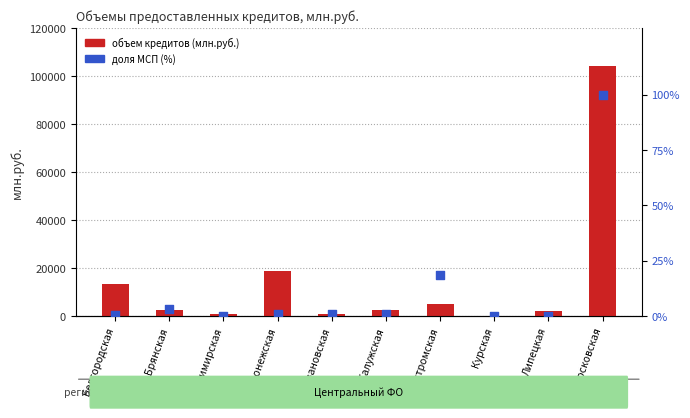

Which series contains the highest Y value?

объем кредитов (млн.руб.)